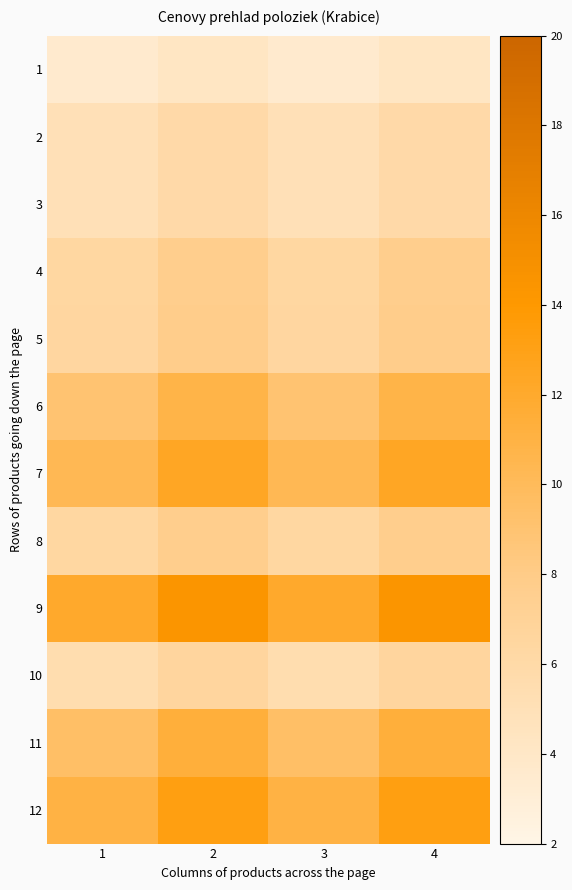

What is the minimum value shown in the chart?

3.5